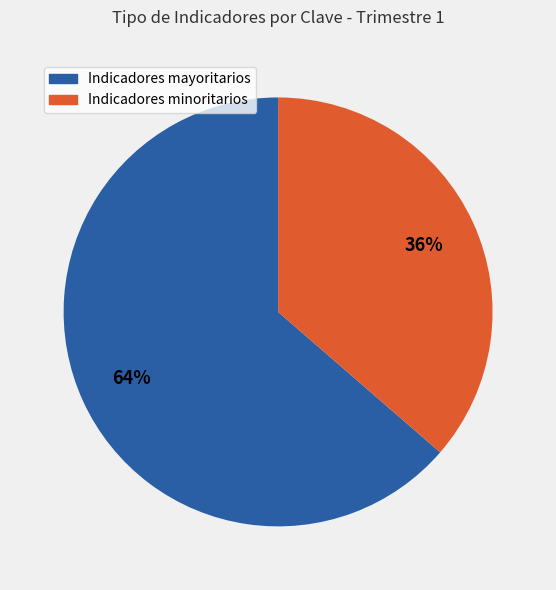

To the nearest percent, what is the average slice percentage?

50%